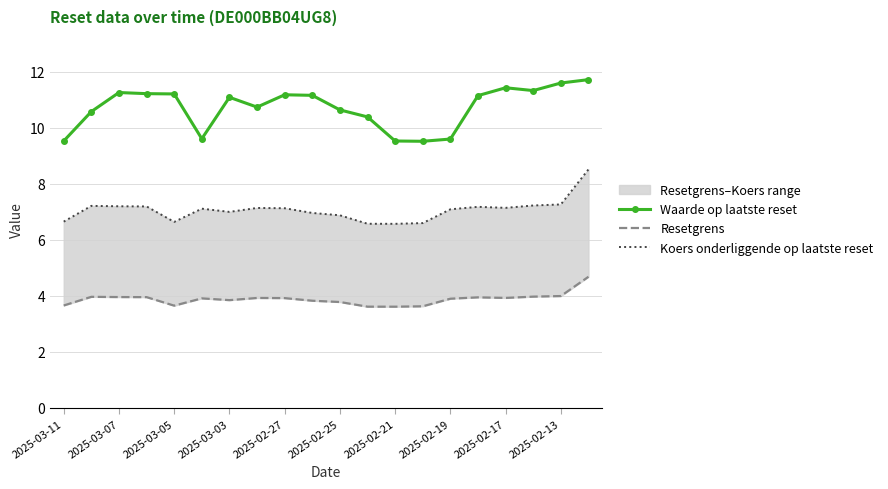

How many data points does each series have?

20